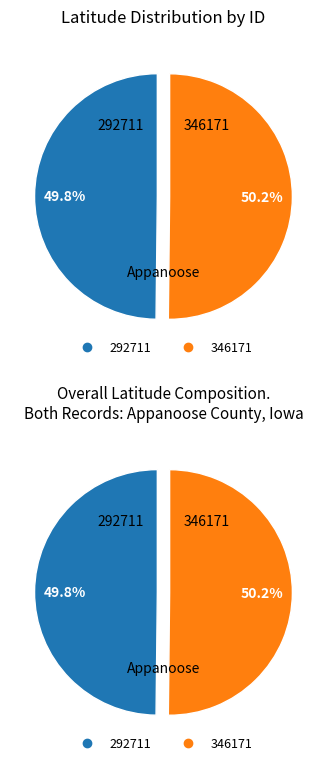

Does 292711 account for over 50% of the chart?

No